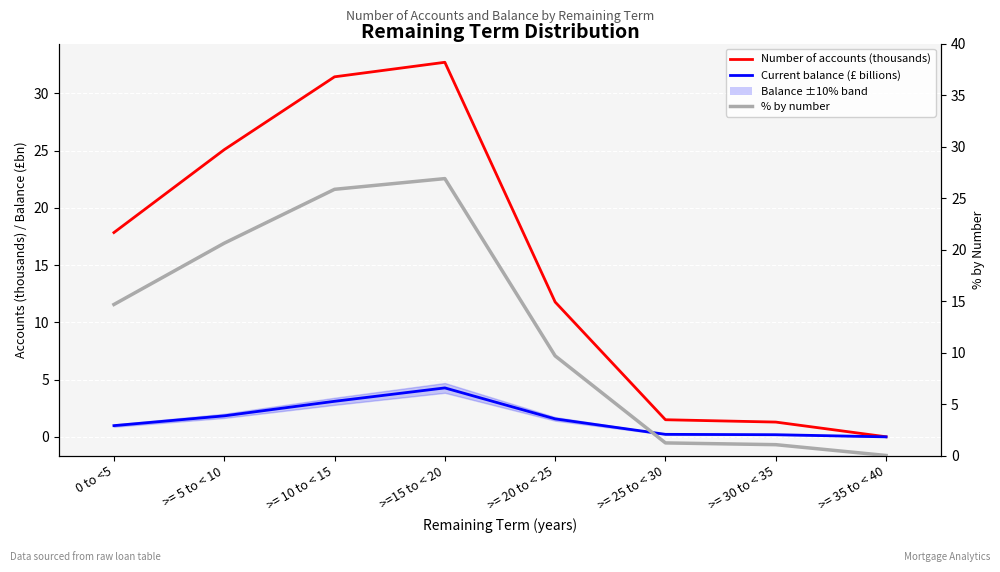

What is the average value of the % by number series?

12.5